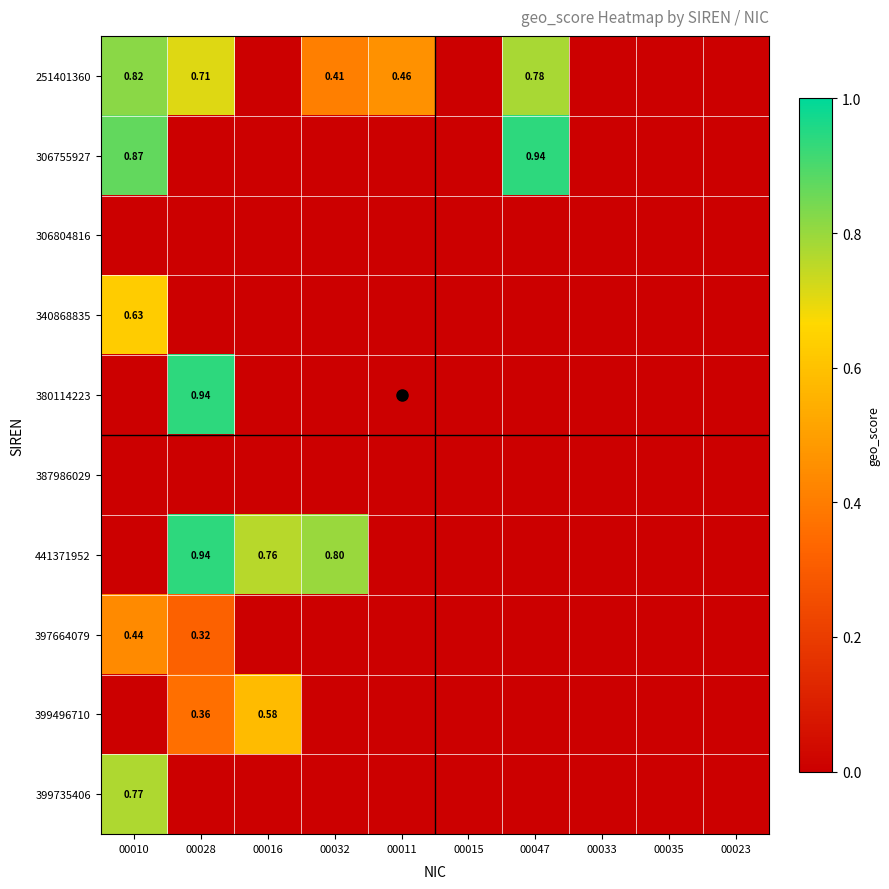

At which label does 399496710 reach its peak?

00016